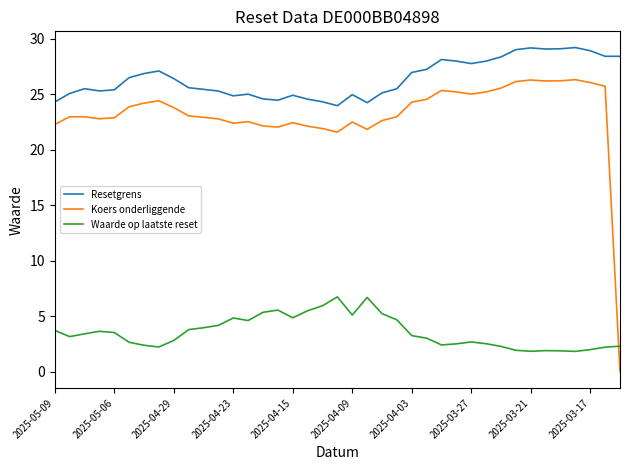

Which series has the largest total across all categories?

Resetgrens